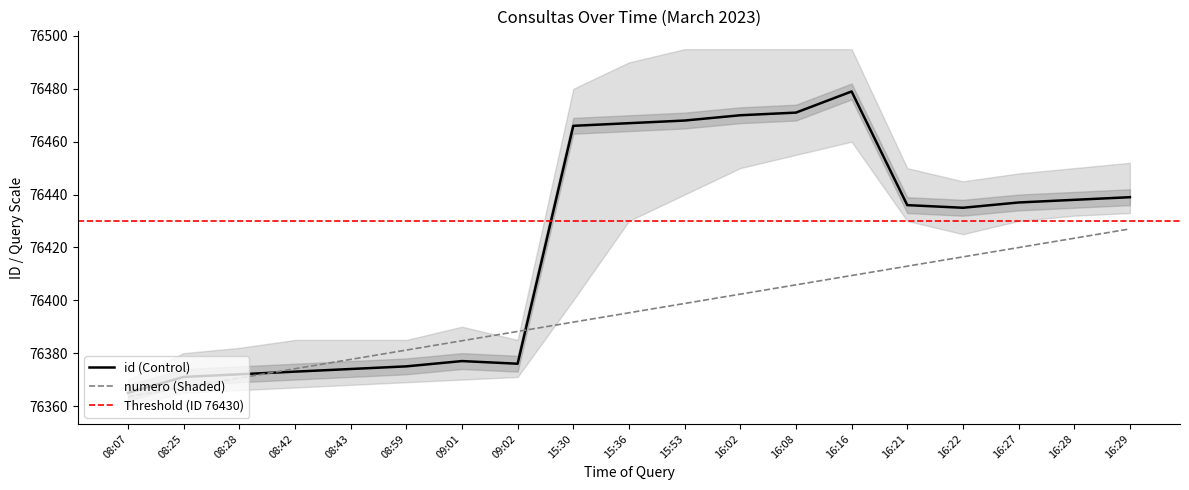

How many data points in id are less than 76436?

9